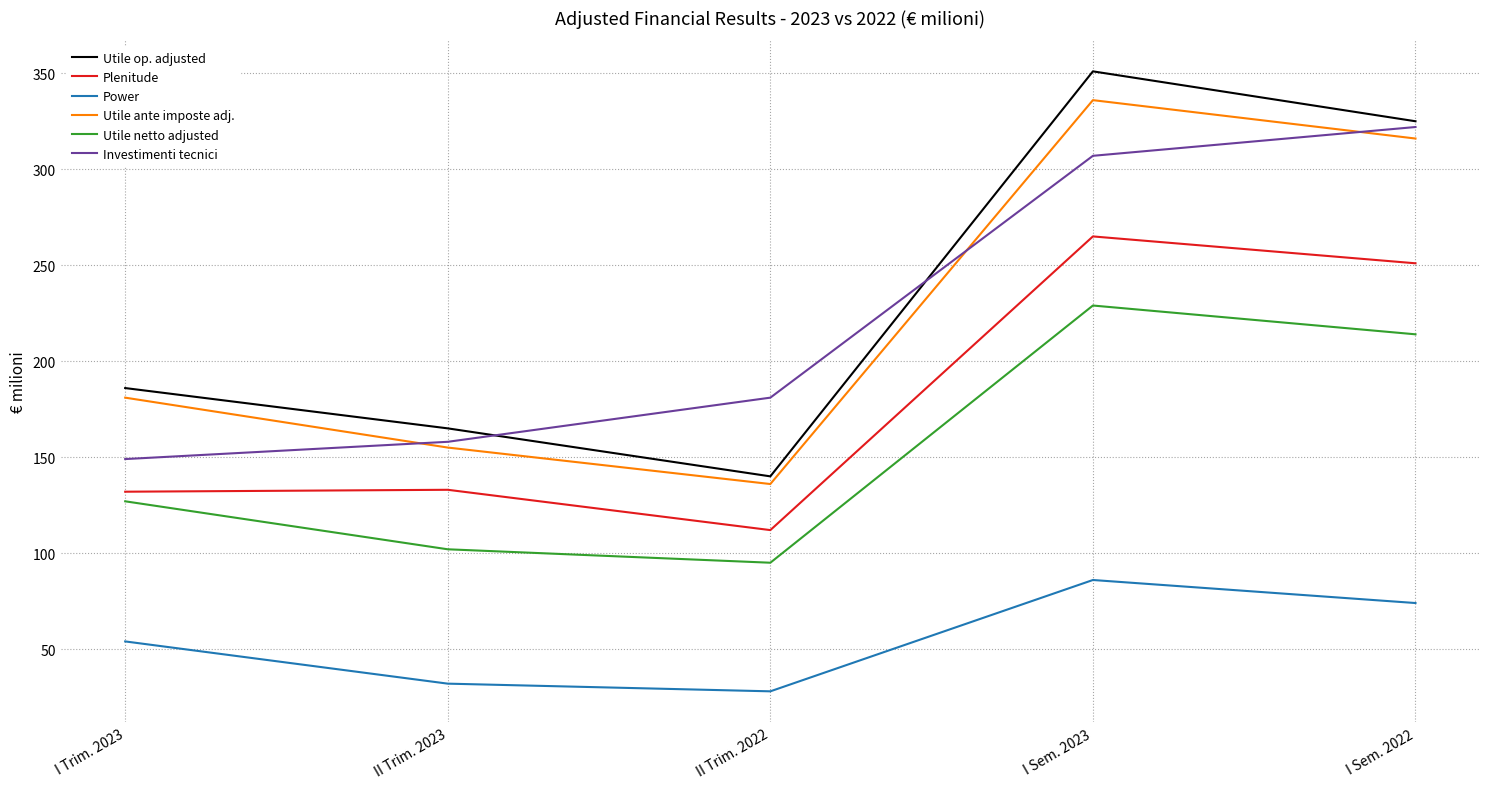

What is the difference between the maximum and minimum values in the Investimenti tecnici series?

173